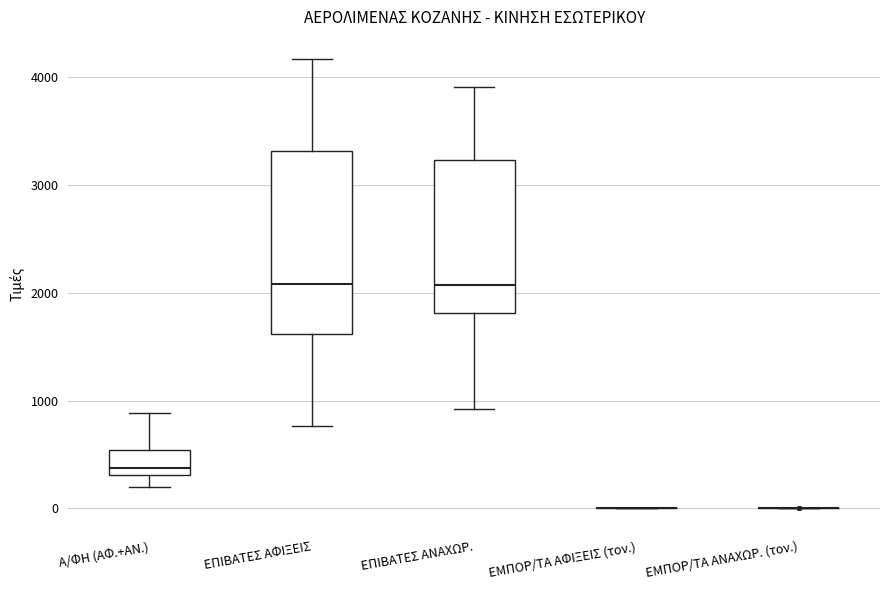

Where does the upper whisker of the box for ΕΠΙΒΑΤΕΣ ΑΦΙΞΕΙΣ end on the y-axis? The values are not printed on the chart, so give them approximately, as read against the axis.

4200